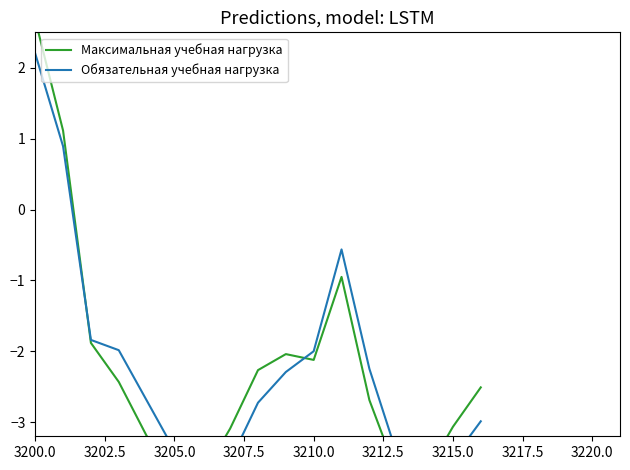

How many values in Максимальная учебная нагрузка are below zero?

15